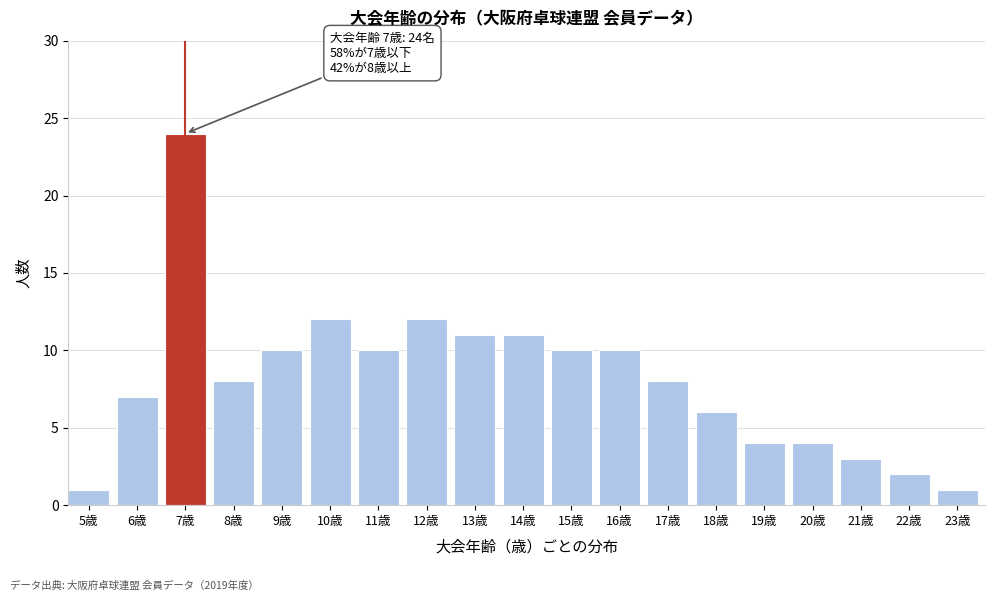

Reading left to right, transcribe all the data shown in this chart.

1	7	24	8	10	12	10	12	11	11	10	10	8	6	4	4	3	2	1